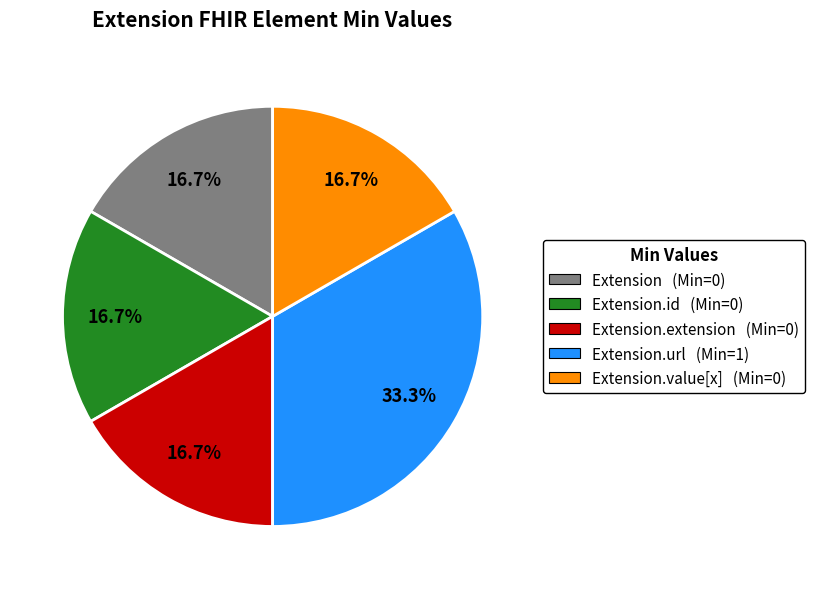

Is there any slice that represents more than half of the pie?

No